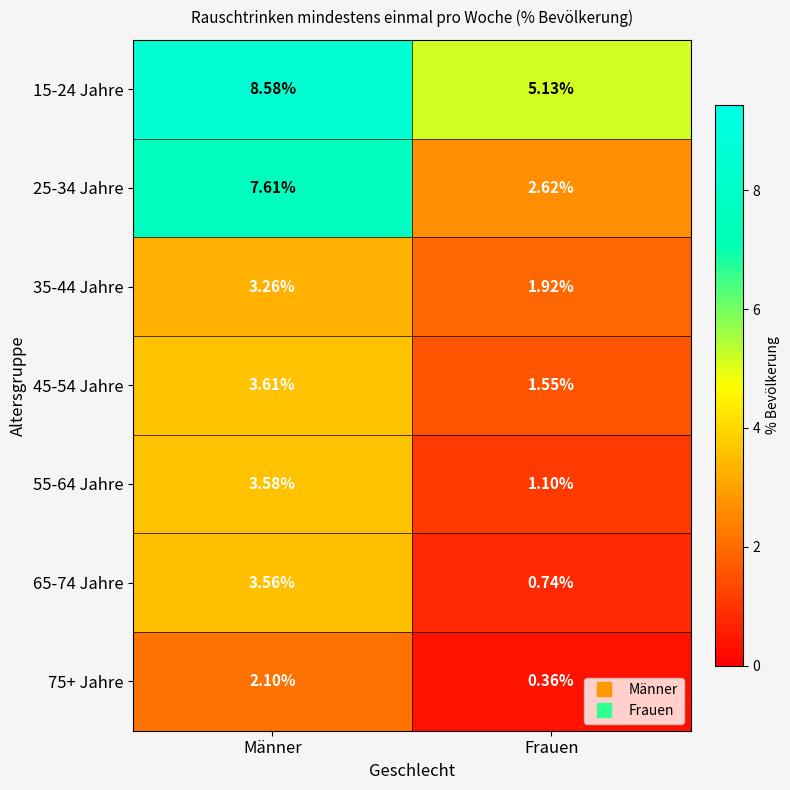

Where is 25-34 Jahre nearest to the value 5?

Frauen